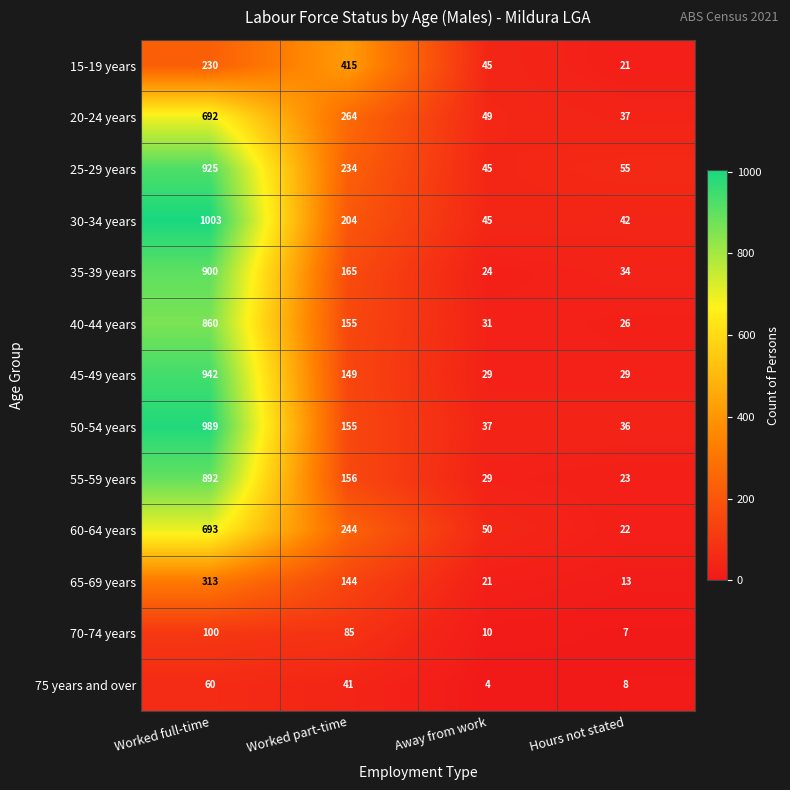

How many categories are shown in the chart?

4